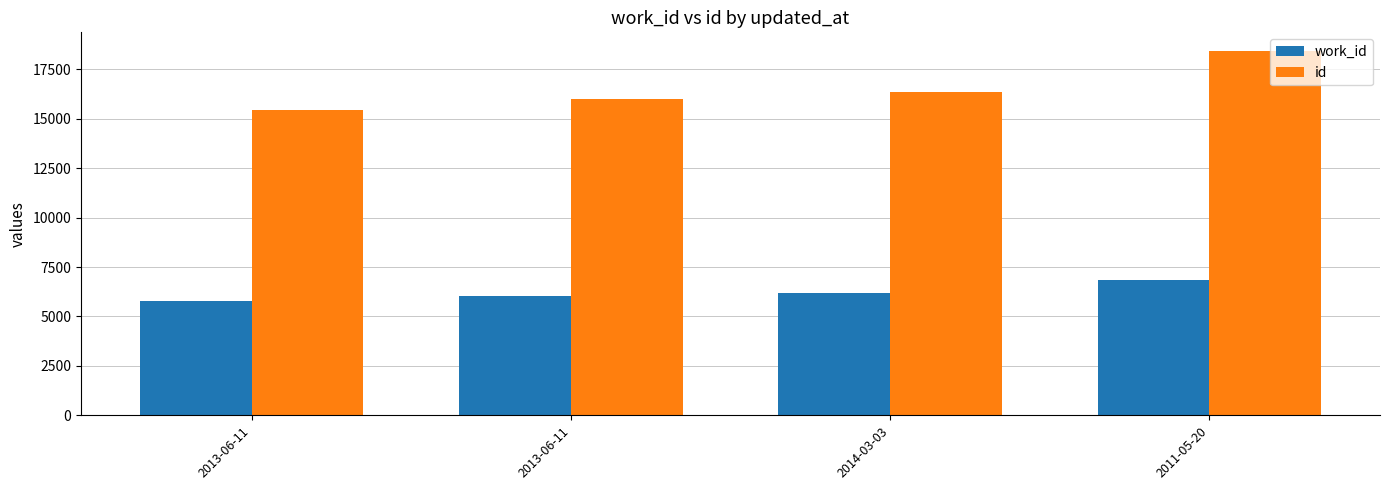

List the labels in order of id value, largest first.

2011-05-20, 2014-03-03, 2013-06-11, 2013-06-11